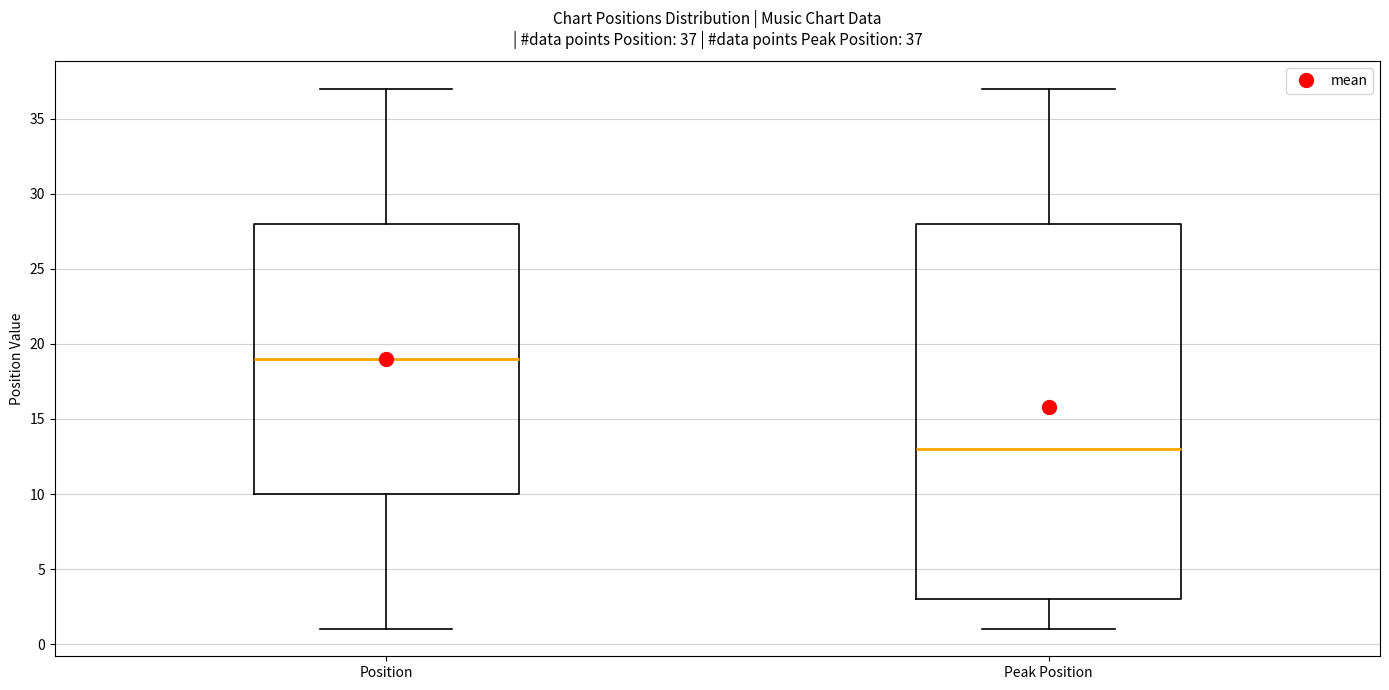

Which box's median line is the lowest?

Peak Position